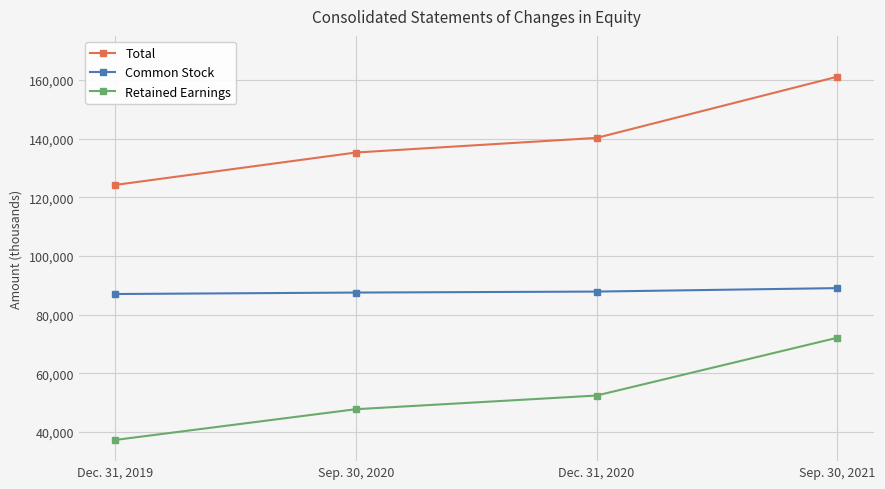

What position from the right is Dec. 31, 2020?

2